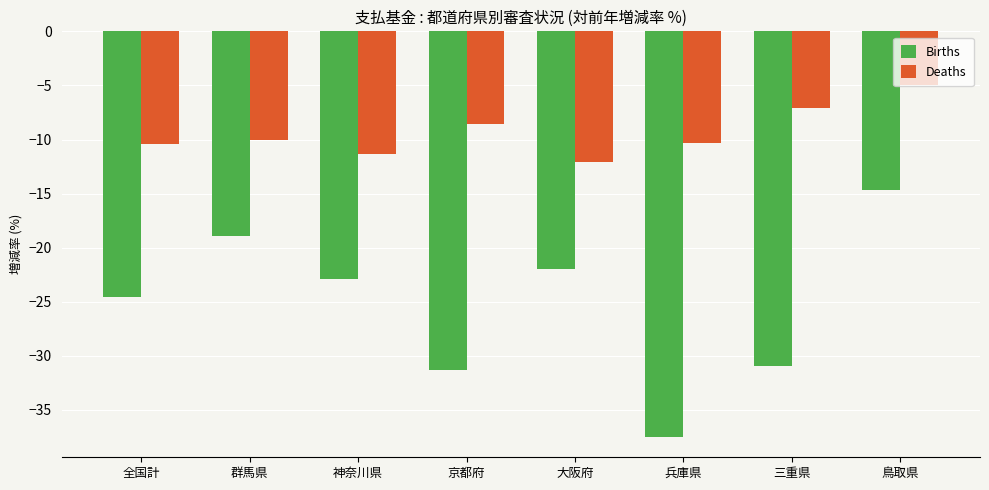

What is the spread (max minus min) of values at 群馬県?

9.0